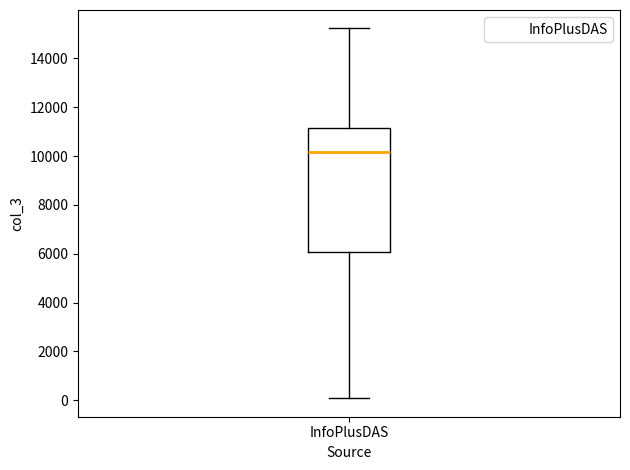

Transcribe this box plot: give where the median line is, the range the box spans, and where the two whiskers end, as read against the y-axis. The values are not printed on the chart, so give them approximately, as read against the axis.

median 10200, box 6000 to 11200, whiskers 0 to 15200